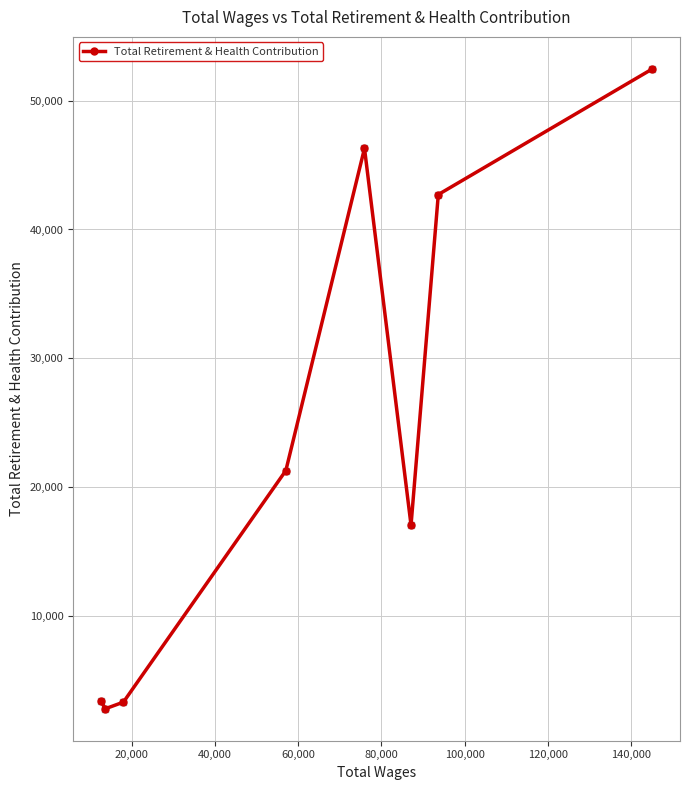

What is the maximum value shown in the chart?

52470